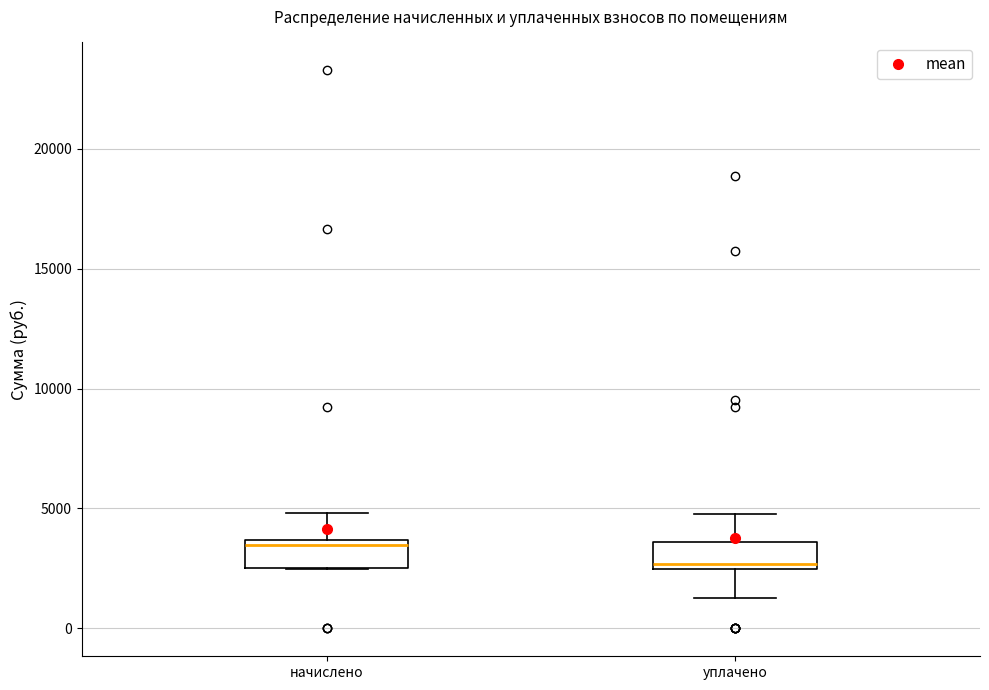

Reading left to right, read every box against the y-axis: the position of its median line, the range the box covers, and the ends of its whiskers. The values are not printed on the chart, so give them approximately, as read against the axis.

начислено: median 3500 (just below the box's upper edge), box 2500 to 3500, whiskers 2500 to 5000
уплачено: median 2500 (just above the box's lower edge), box 2500 to 3500, whiskers 1500 to 5000